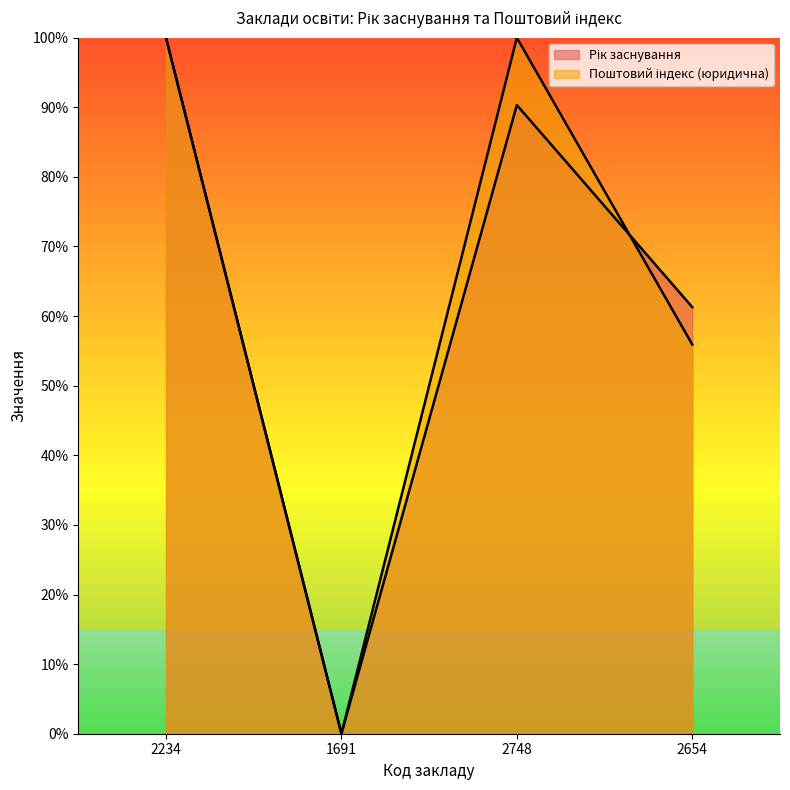

Count the number of categories in the chart.

4